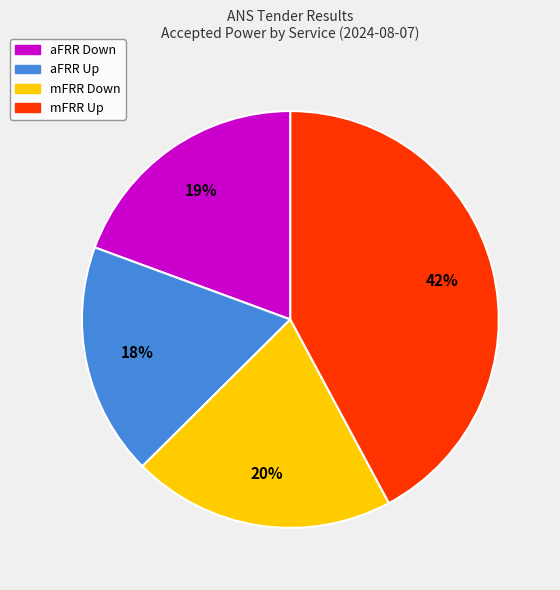

What percentage is the aFRR Up slice, to the nearest percent?

18%